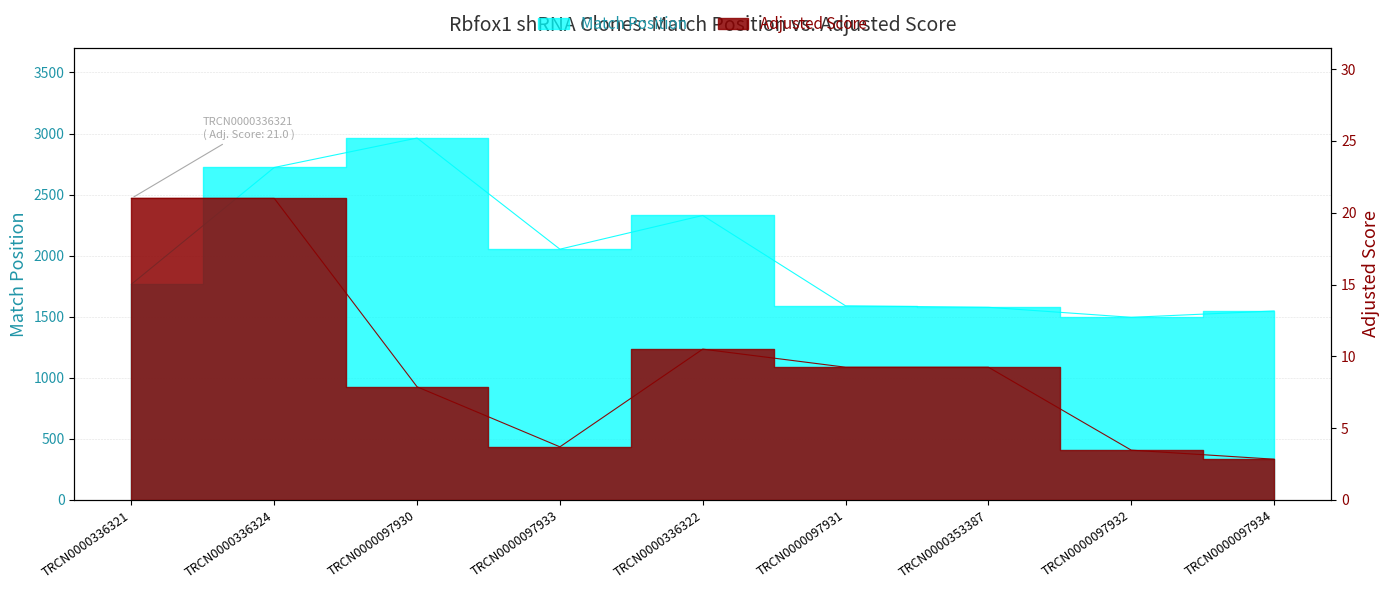

What position from the right is TRCN0000336322?

5